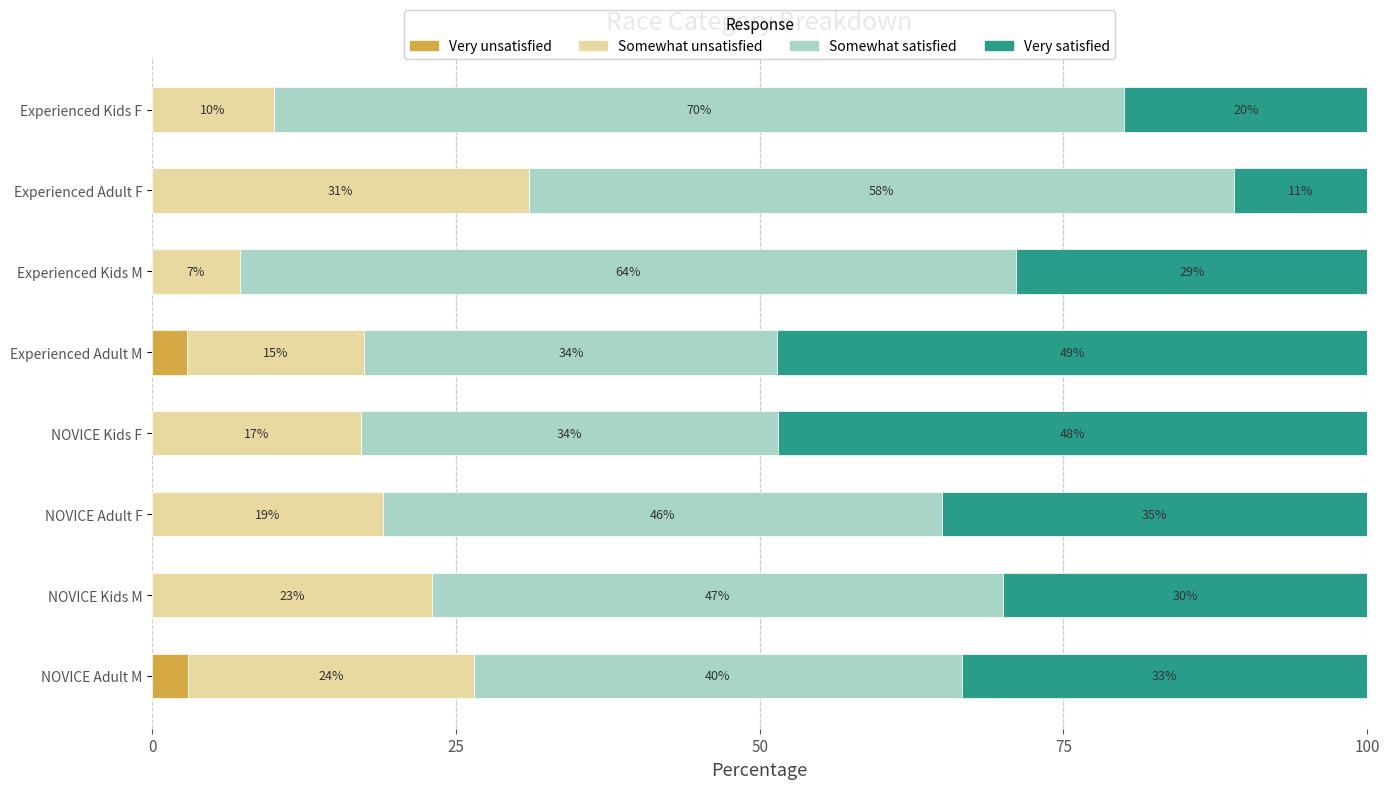

What is the total value across all series at Experienced Kids F?

100.0